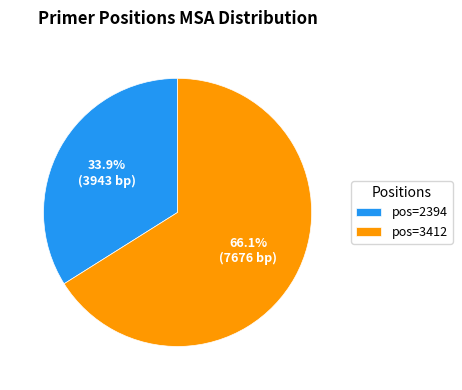

Which slice is the largest?

pos=3412